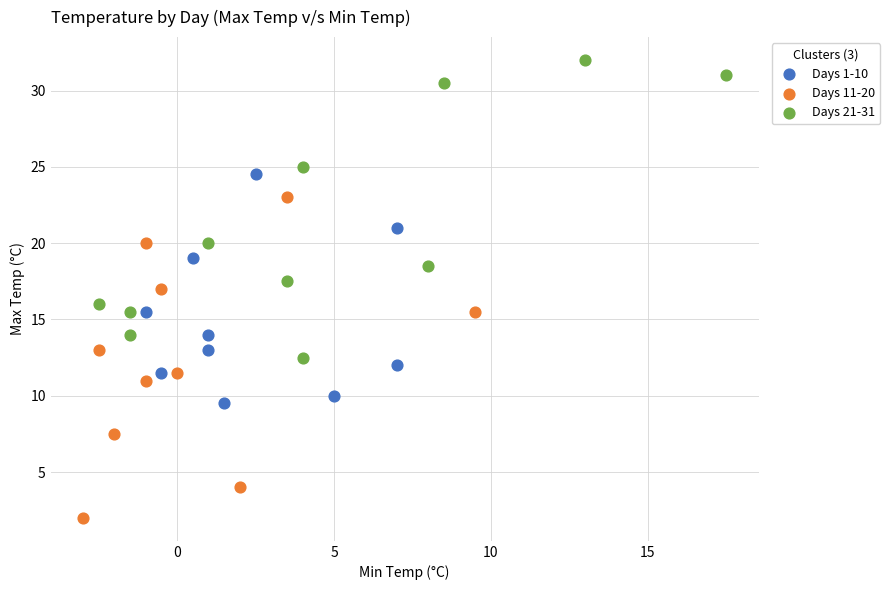

Which series contains the highest Y value?

Days 21-31